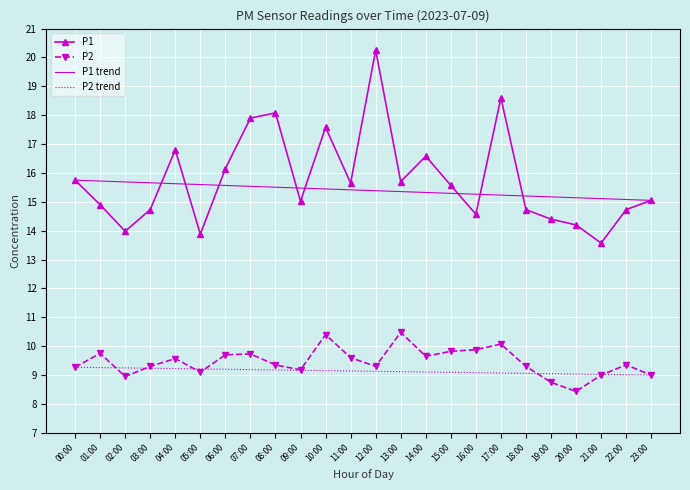

Reading left to right, what are all the values shown in this chart?

P1: 15.8	14.9	14.0	14.7	16.8	13.9	16.1	17.9	18.1	15.0	17.6	15.7	20.2	15.7	16.6	15.6	14.6	18.6	14.7	14.4	14.2	13.6	14.7	15.1
P2: 9.3	9.8	8.9	9.3	9.6	9.1	9.7	9.7	9.3	9.2	10.4	9.6	9.3	10.5	9.7	9.8	9.9	10.1	9.3	8.8	8.4	9.0	9.3	9.0